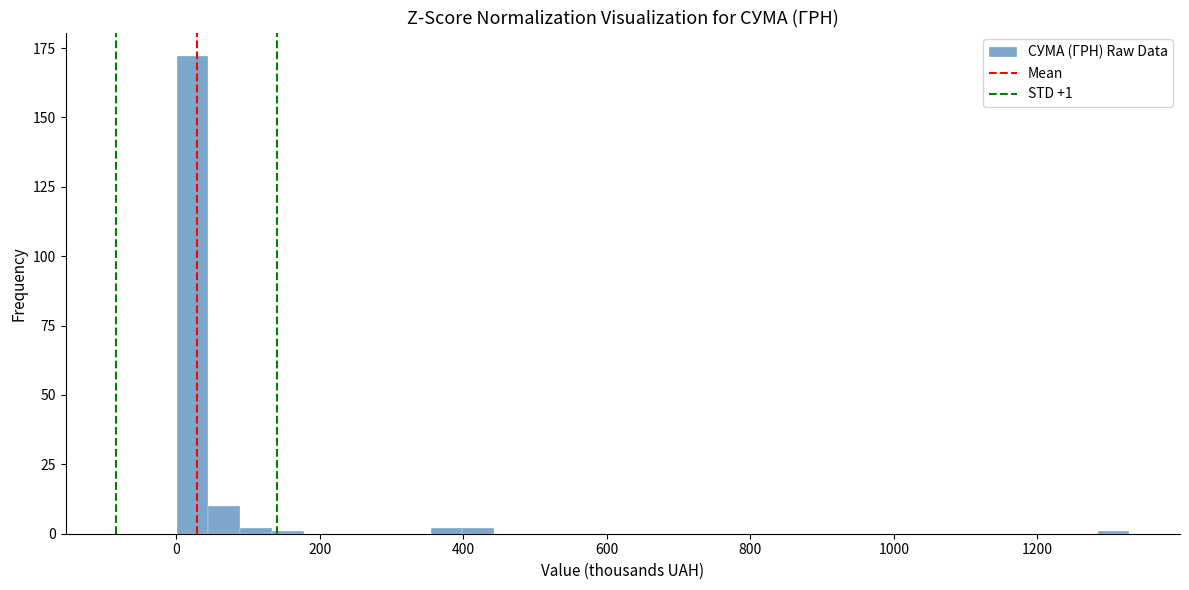

Read against the x-axis, roughly where is the centre of the tallest bar?

20